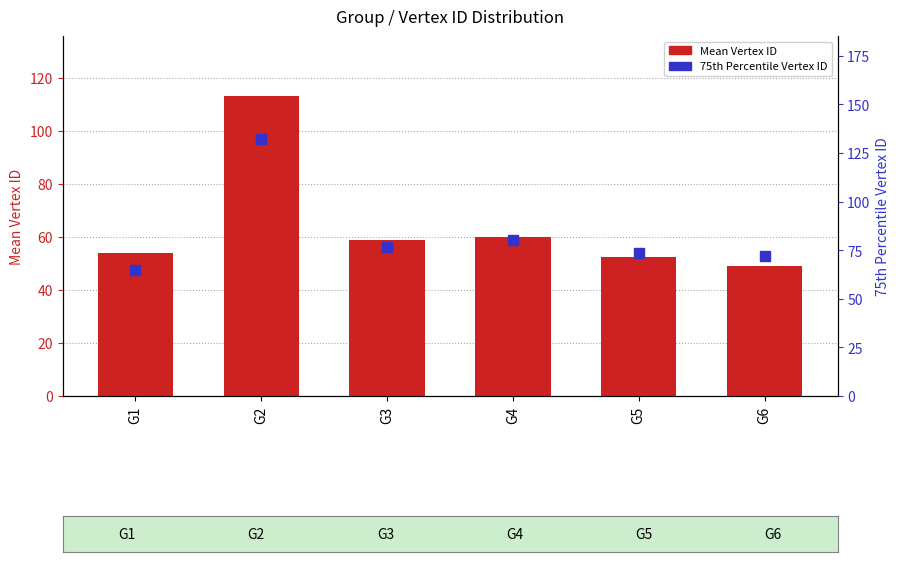

Which series contains the highest Y value?

75th Percentile (Vertex ID)